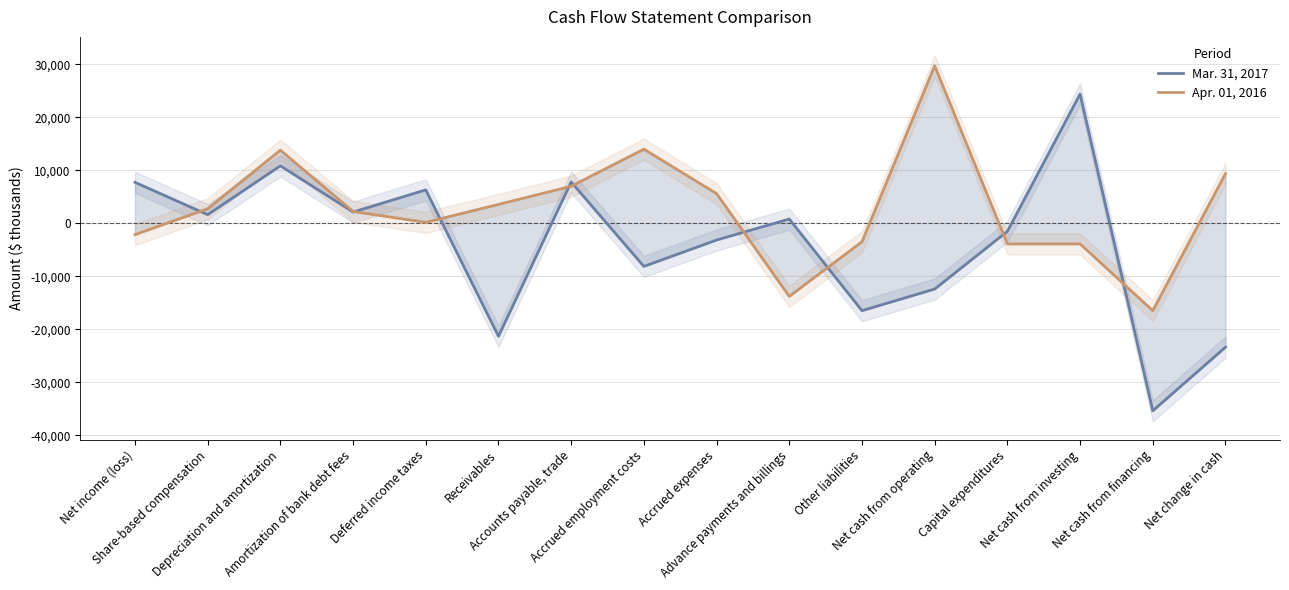

Which series has the largest total across all categories?

Apr. 01, 2016